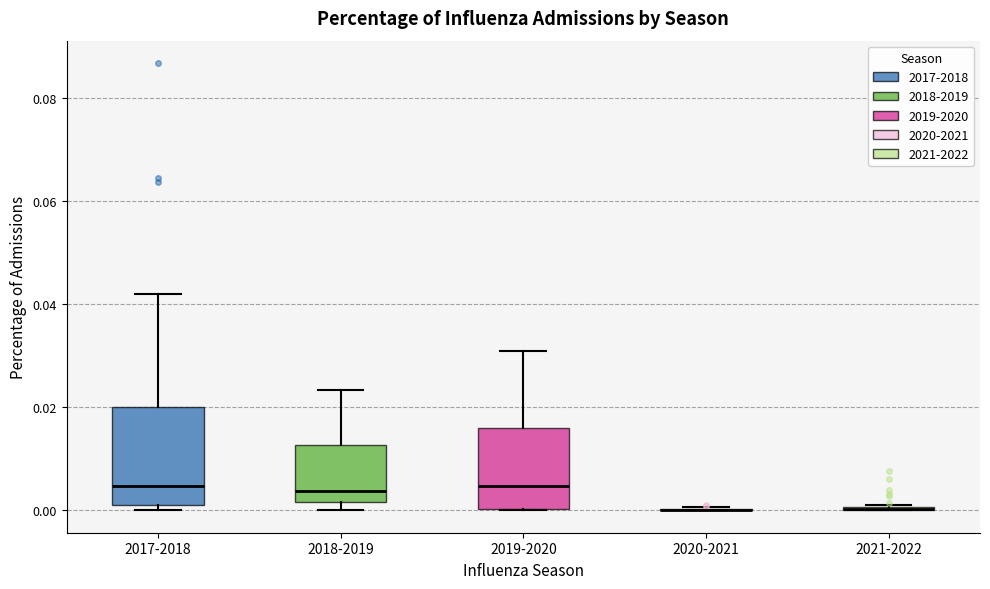

Which box is the tallest, from its lower edge to its upper edge?

2017-2018